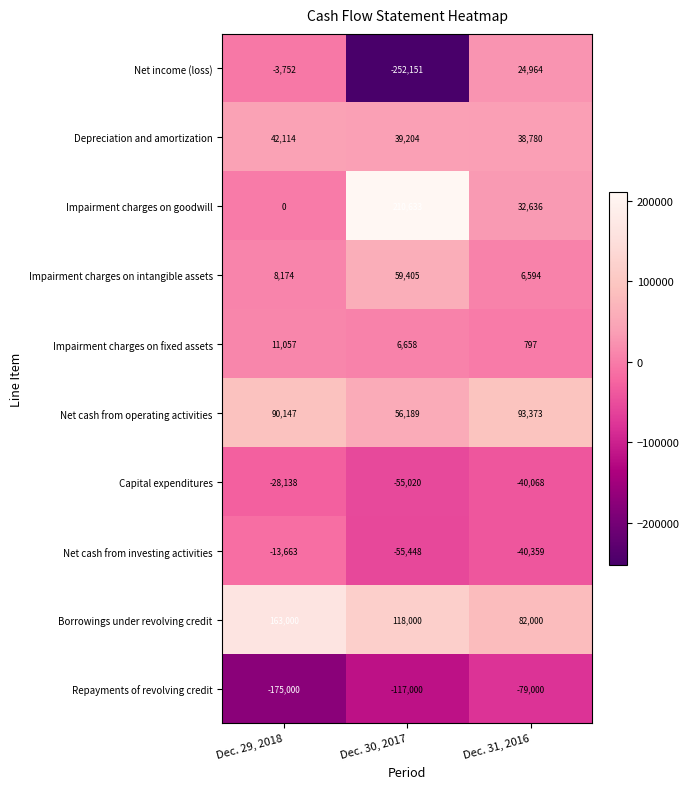

The value of Net income (loss) at Dec. 31, 2016 is 24964. True or false?

True